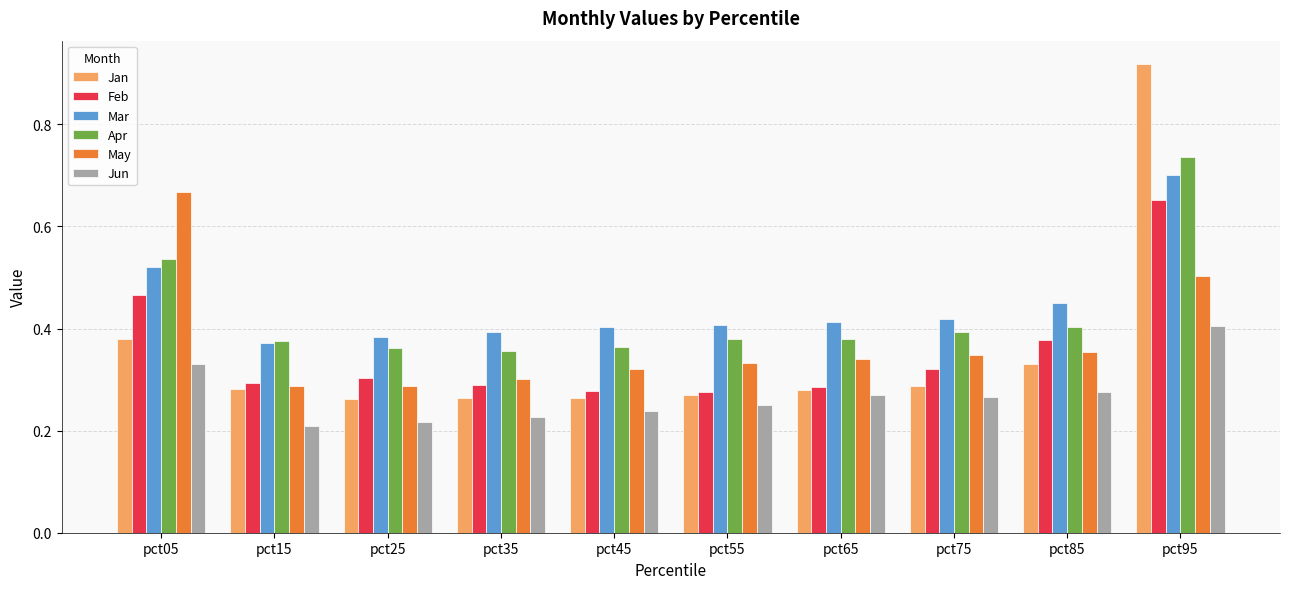

Which category has the highest value in the May series?

pct05